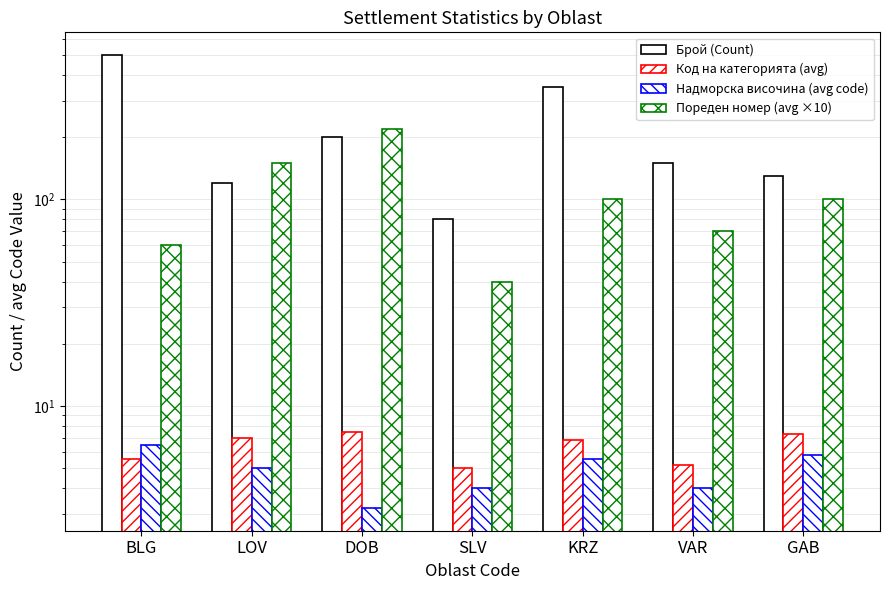

At which category is the sum across all series the highest?

BLG